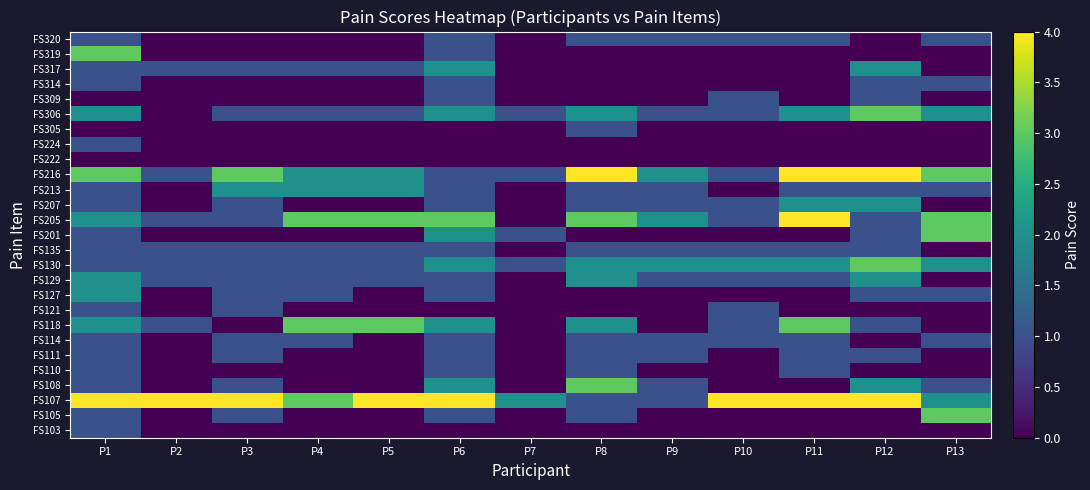

At which category is the sum across all series the highest?

P1